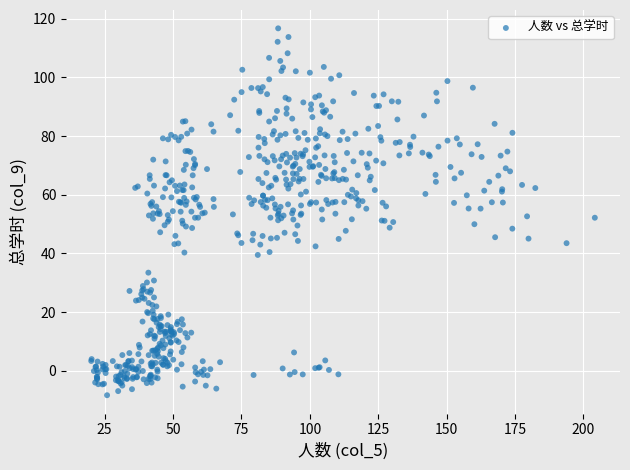

What is the range of Y values (max minus min)?

125.1